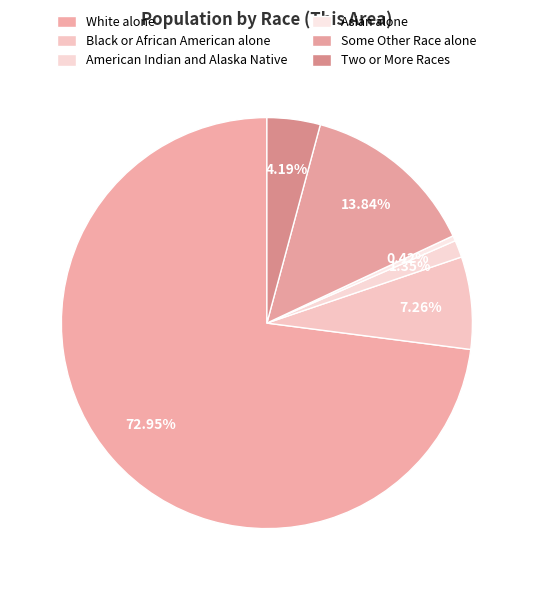

What is the change in value from American Indian and Alaska Native to Two or More Races?

+82